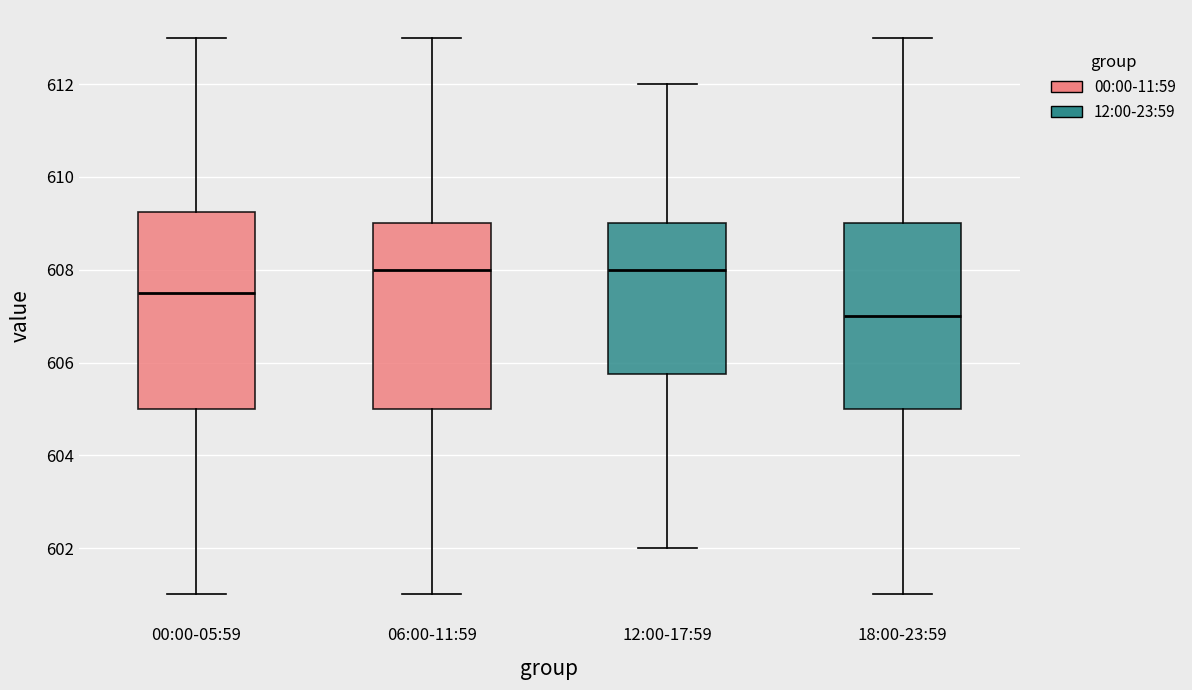

Reading left to right, transcribe this box plot: for each box, give where its median line is, the range the box spans, and where its two whiskers end, as read against the y-axis. The values are not printed on the chart, so give them approximately, as read against the axis.

00:00-05:59: median 607.6, box 605.0 to 609.2, whiskers 601.0 to 613.0
06:00-11:59: median 608.0, box 605.0 to 609.0, whiskers 601.0 to 613.0
12:00-17:59: median 608.0, box 605.8 to 609.0, whiskers 602.0 to 612.0
18:00-23:59: median 607.0, box 605.0 to 609.0, whiskers 601.0 to 613.0